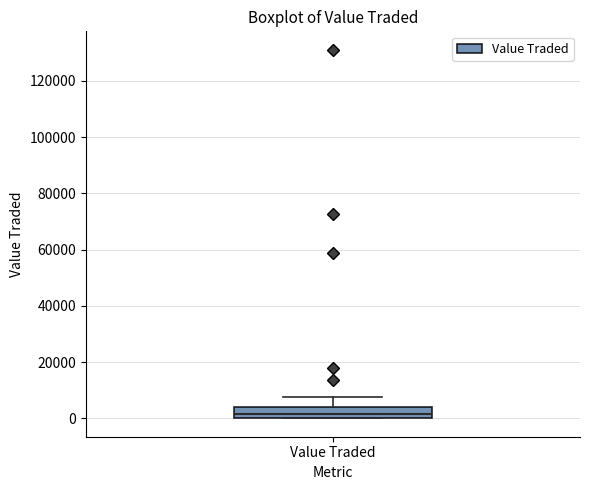

Transcribe this box plot: give where the median line is, the range the box spans, and where the two whiskers end, as read against the y-axis. The values are not printed on the chart, so give them approximately, as read against the axis.

median 2000, box 0 to 4000, whiskers 0 to 8000